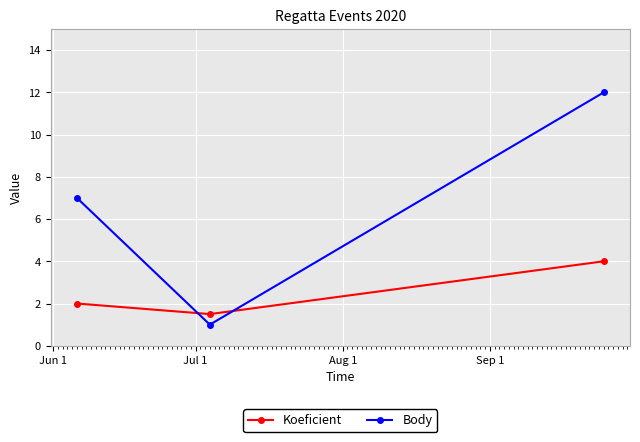

What is the difference between the maximum and second lowest values in the Koeficient series?

2.0